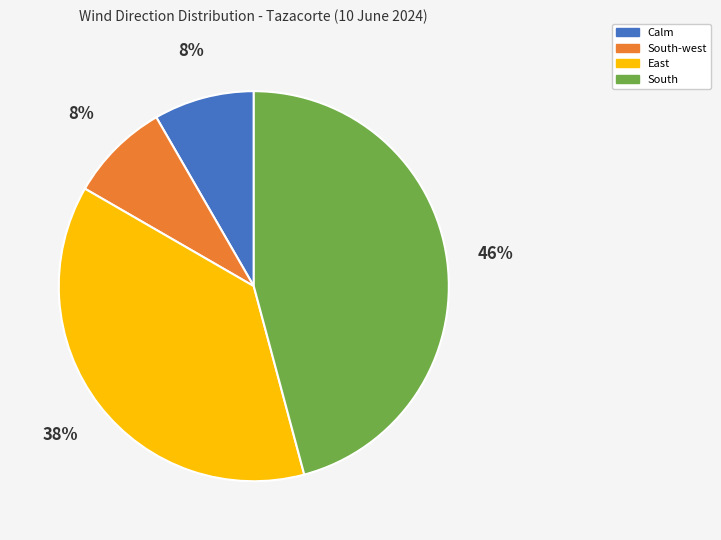

True or false: East accounts for 49% of the total.

False